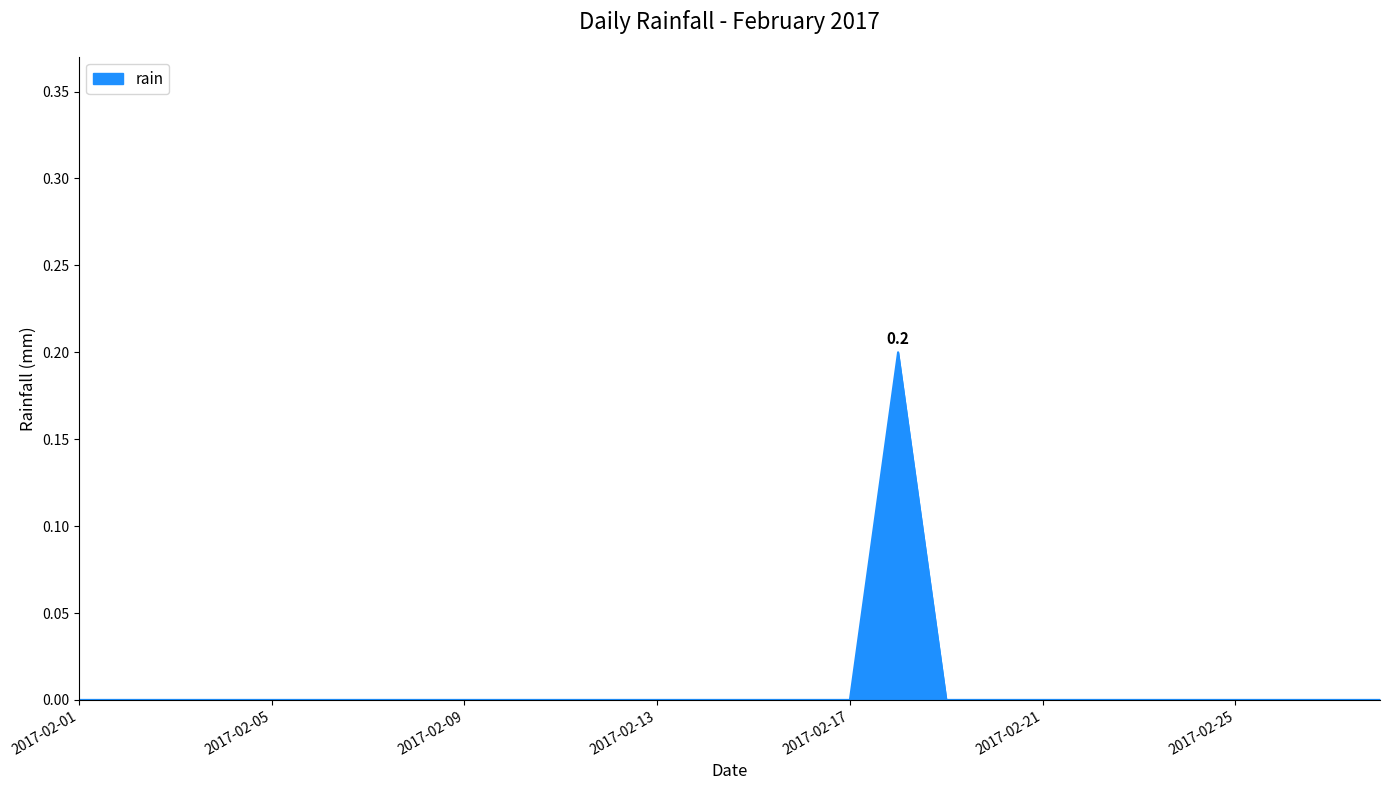

How many lines are shown in the chart?

1